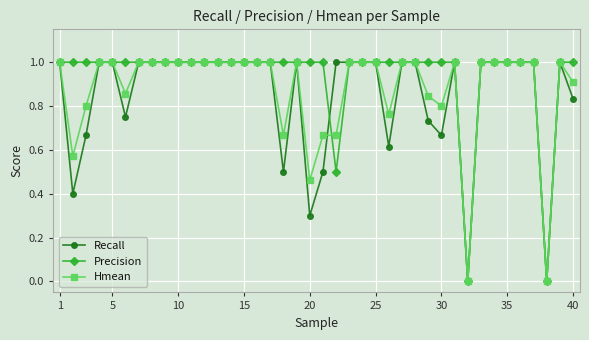

What is the value of the Precision point at the 25th from the left?

1.0